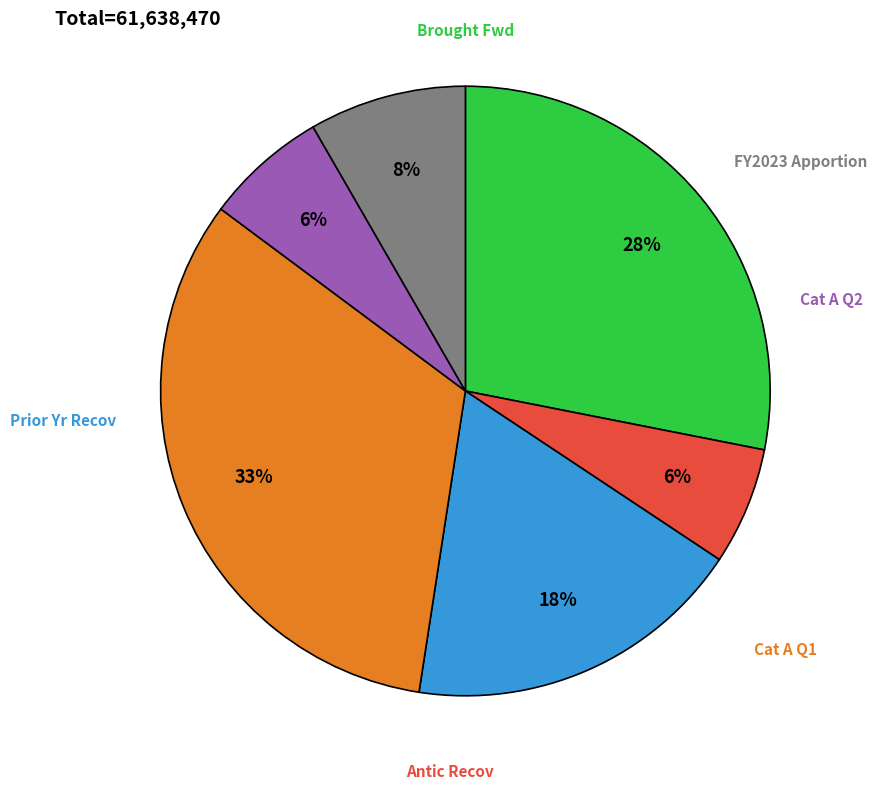

Is there a majority slice in this chart?

No